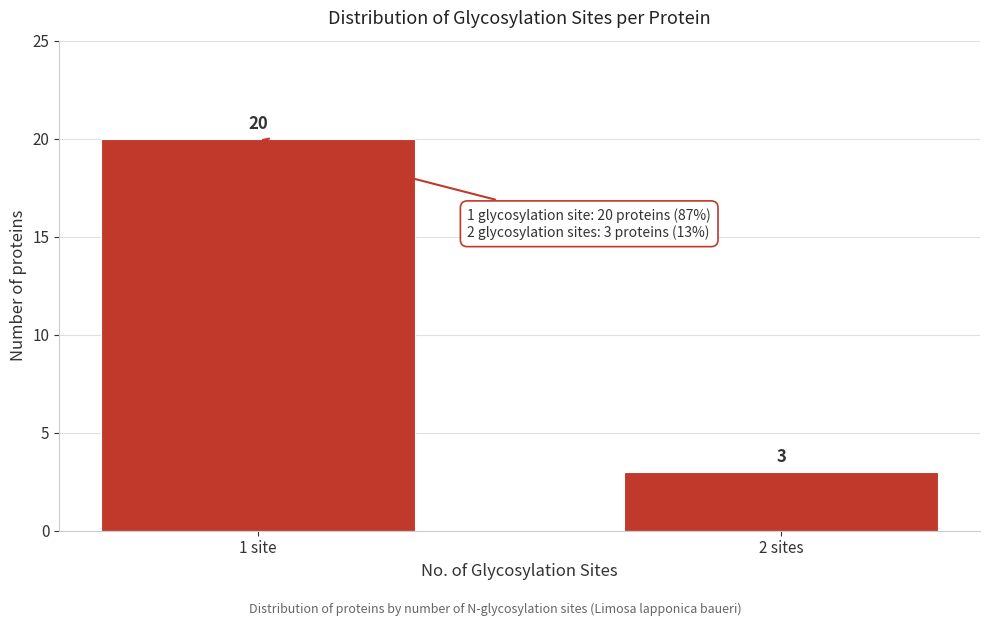

Reading left to right, transcribe all the data shown in this chart.

20	3